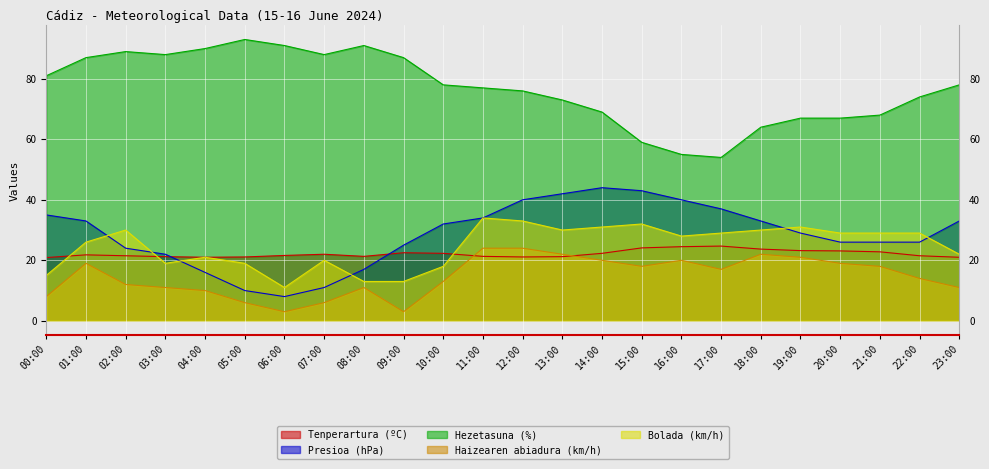

Which series has the largest range (max minus min)?

Hezetasuna (%)